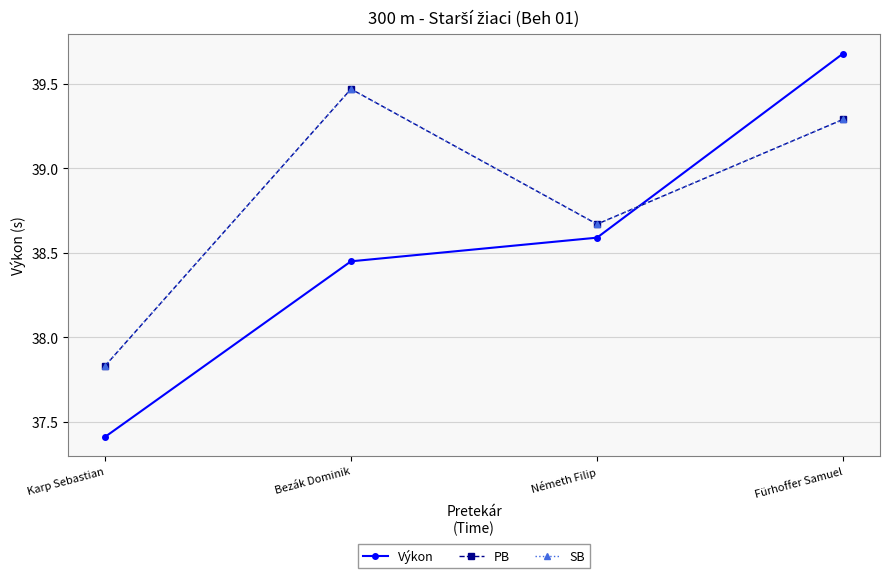

Between which two adjacent categories do PB and Výkon first intersect?

Németh Filip and Fürhoffer Samuel